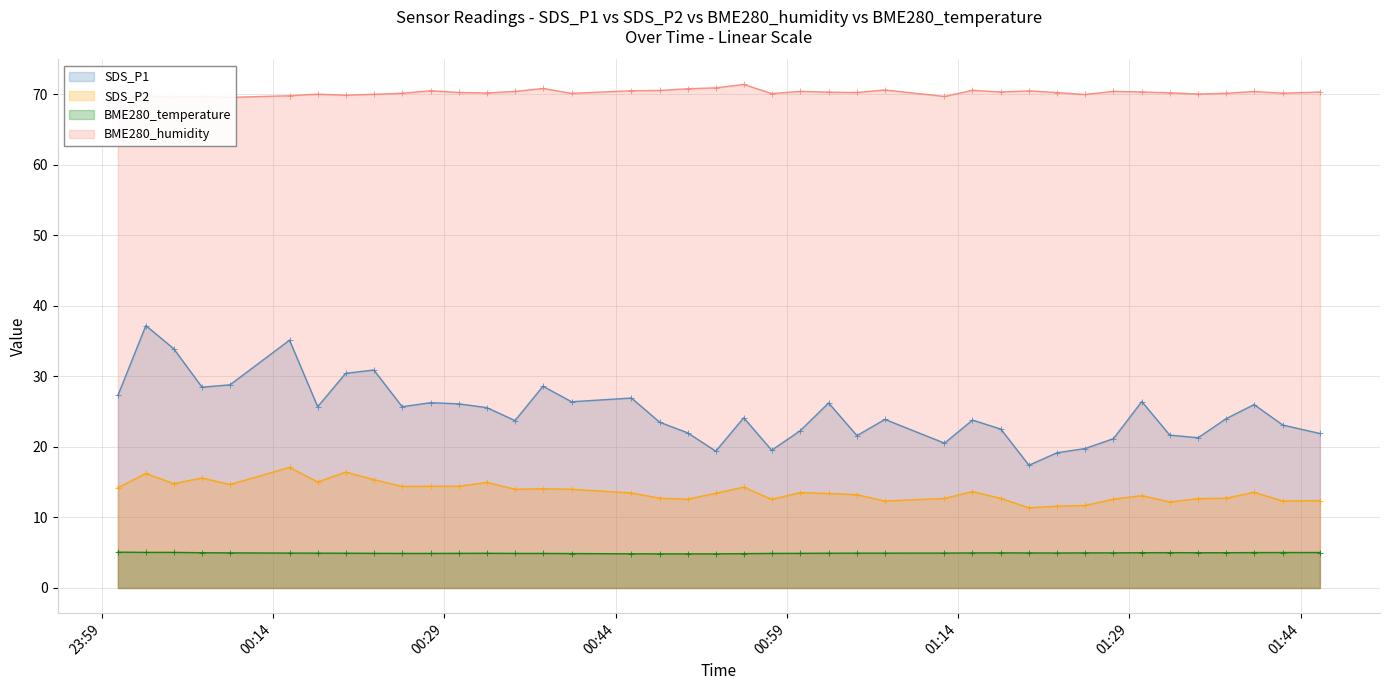

What is the sum of all SDS_P2 values?

546.7